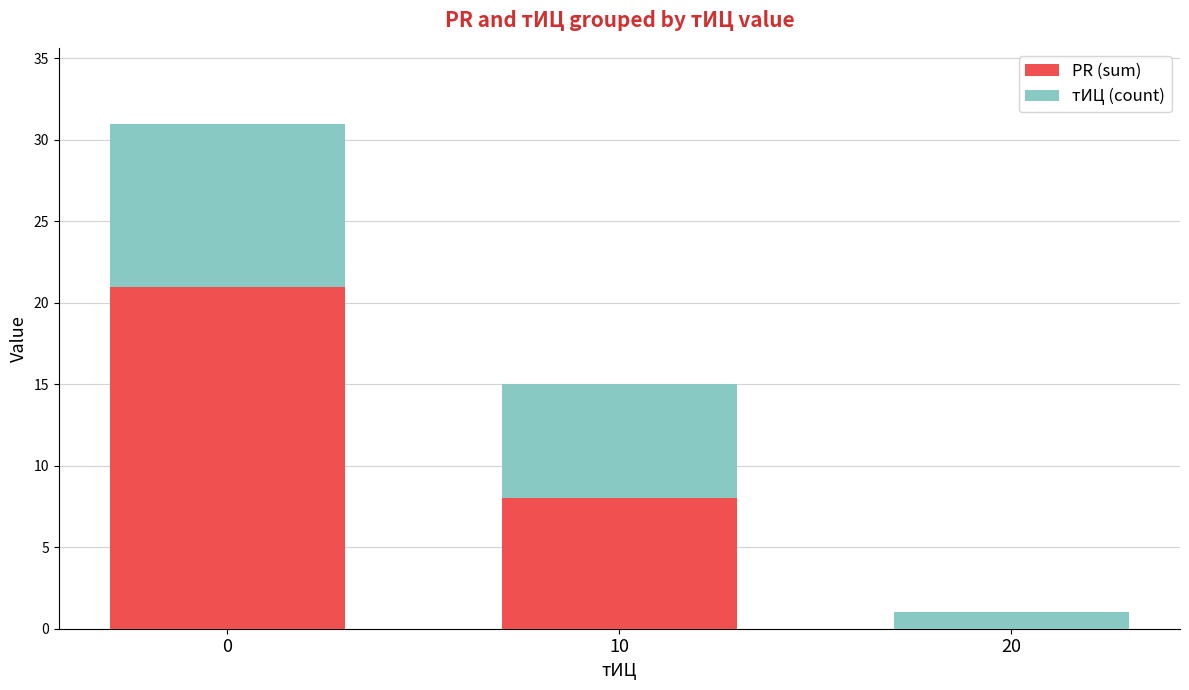

The PR (sum) series shows 33 at 0. True or false?

False